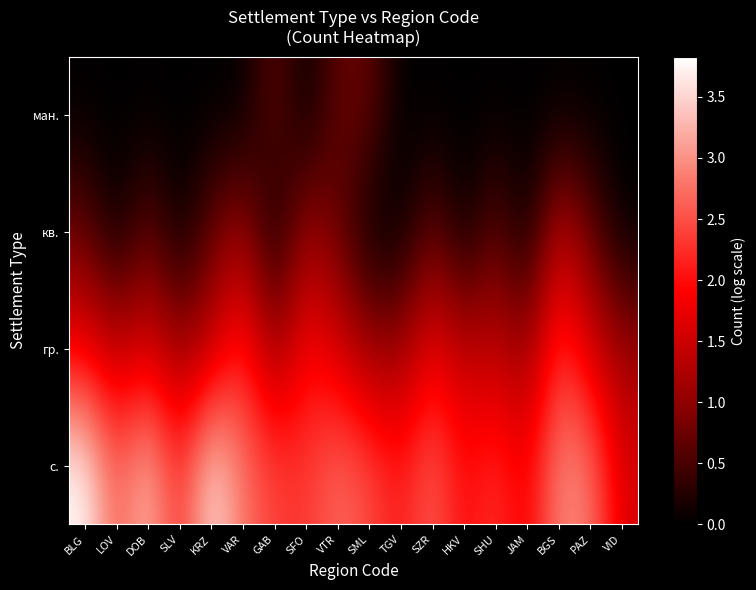

At VID, list the series in order from smallest to largest.

кв., ман., гр., с.